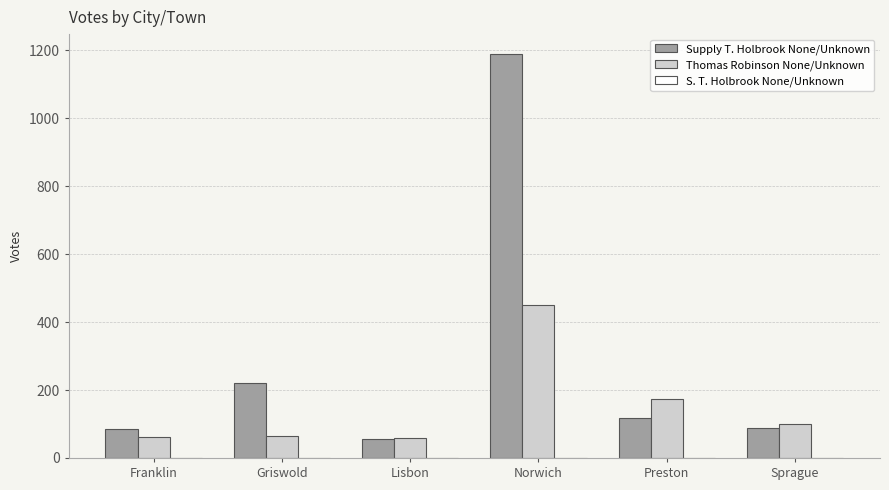

What is the sum of all Thomas Robinson None/Unknown values?

910